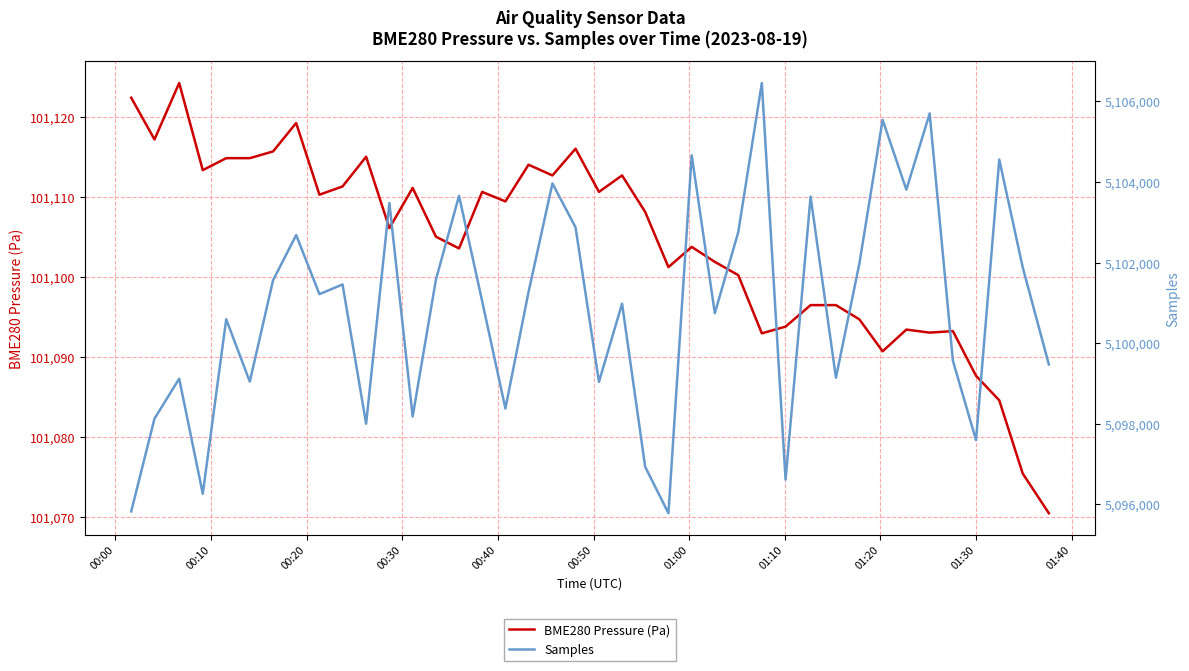

Reading right to left, list all the values displayed in this chart.

BME280 Pressure (Pa): 101070.5	101075.4	101084.6	101087.7	101093.2	101093.1	101093.4	101090.7	101094.7	101096.5	101096.5	101093.8	101093.0	101100.2	101101.9	101103.8	101101.2	101108.2	101112.7	101110.7	101116.1	101112.7	101114.1	101109.5	101110.7	101103.6	101105.1	101111.2	101106.1	101115.1	101111.3	101110.3	101119.3	101115.7	101114.9	101114.9	101113.4	101124.3	101117.2	101122.4
Samples: 5099473.0	5101884.0	5104554.0	5097596.0	5099565.0	5105698.0	5103808.0	5105540.0	5101971.0	5099144.0	5103637.0	5096617.0	5106454.0	5102753.0	5100744.0	5104662.0	5095783.0	5096935.0	5100981.0	5099041.0	5102876.0	5103963.0	5101268.0	5098380.0	5101043.0	5103656.0	5101579.0	5098182.0	5103478.0	5098002.0	5101457.0	5101217.0	5102682.0	5101561.0	5099047.0	5100594.0	5096266.0	5099120.0	5098129.0	5095827.0